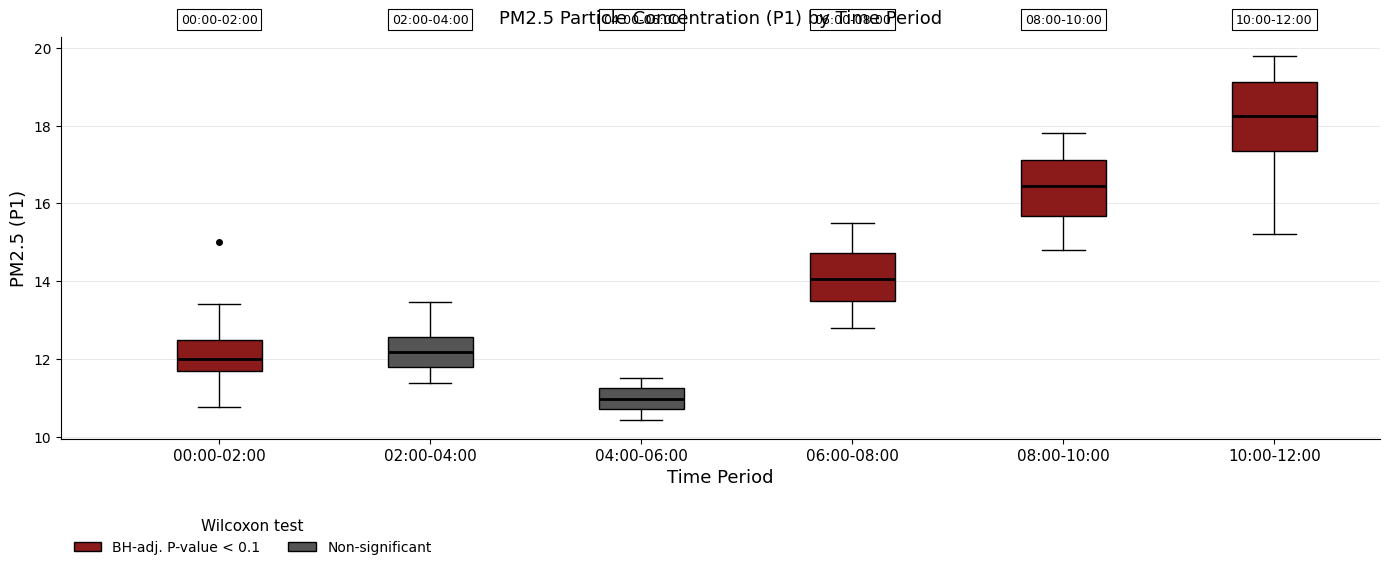

Which box is the tallest, from its lower edge to its upper edge?

10:00-12:00